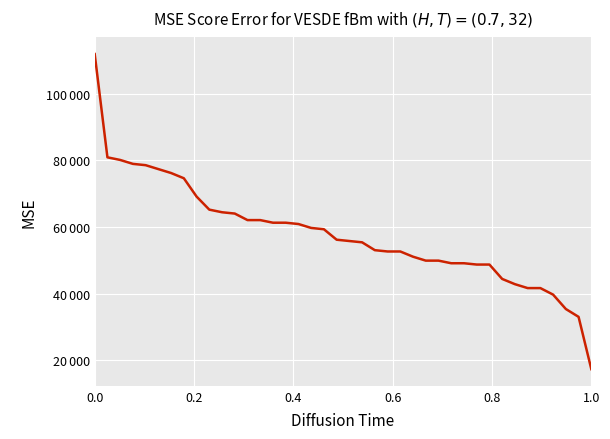

What is the sum of all values?

2315971.4